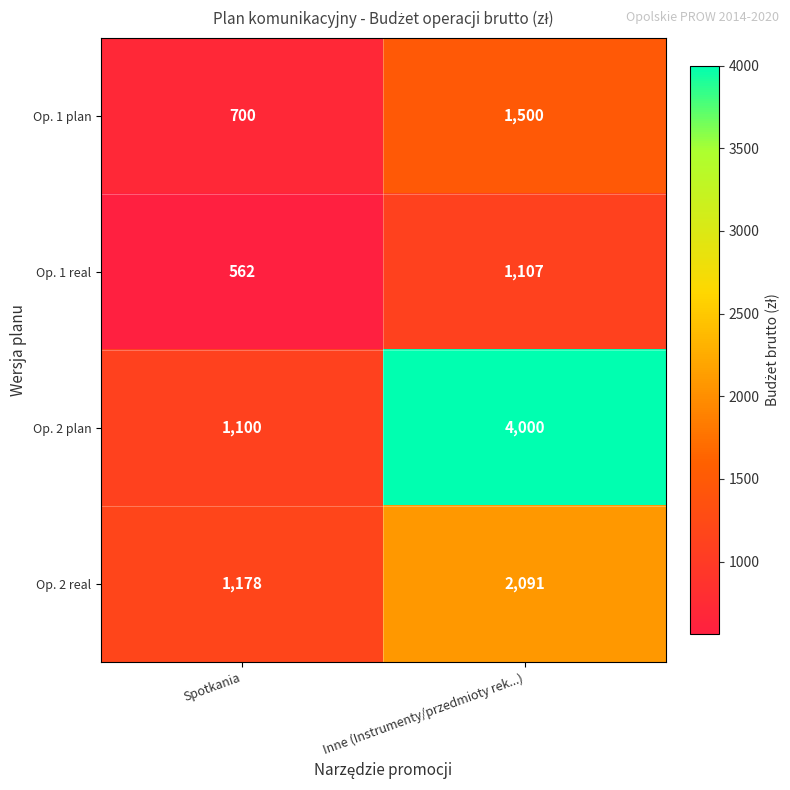

Reading left to right, list all the values displayed in this chart.

Op. 1 plan: 700	1500
Op. 1 real: 562	1107
Op. 2 plan: 1100	4000
Op. 2 real: 1178	2091